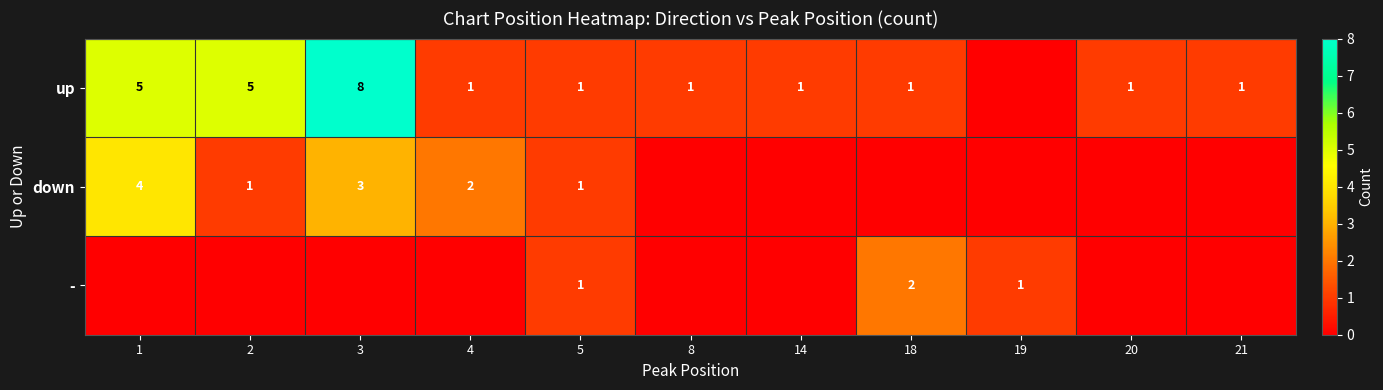

Which category has the lowest value in the row_1 series?

8